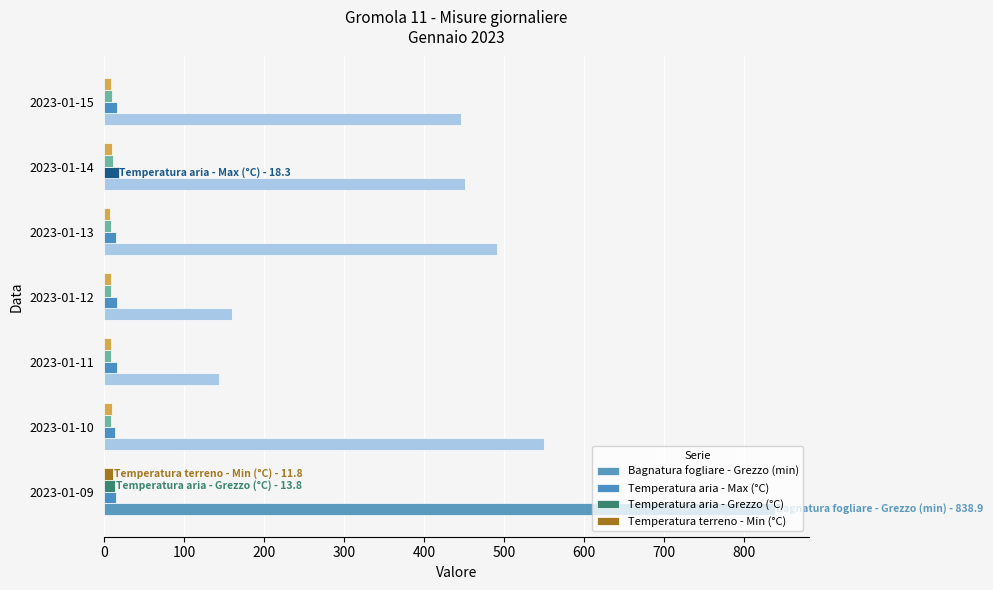

How many data points does each series have?

7